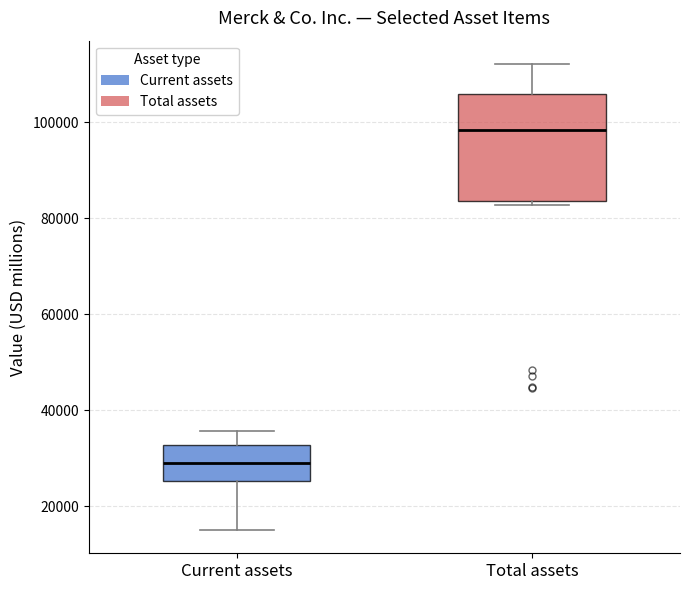

Reading left to right, read every box against the y-axis: the position of its median line, the range the box covers, and the ends of its whiskers. The values are not printed on the chart, so give them approximately, as read against the axis.

Current assets: median 30000, box 26000 to 32000, whiskers 16000 to 36000
Total assets: median 98000, box 84000 to 106000, whiskers 82000 to 112000